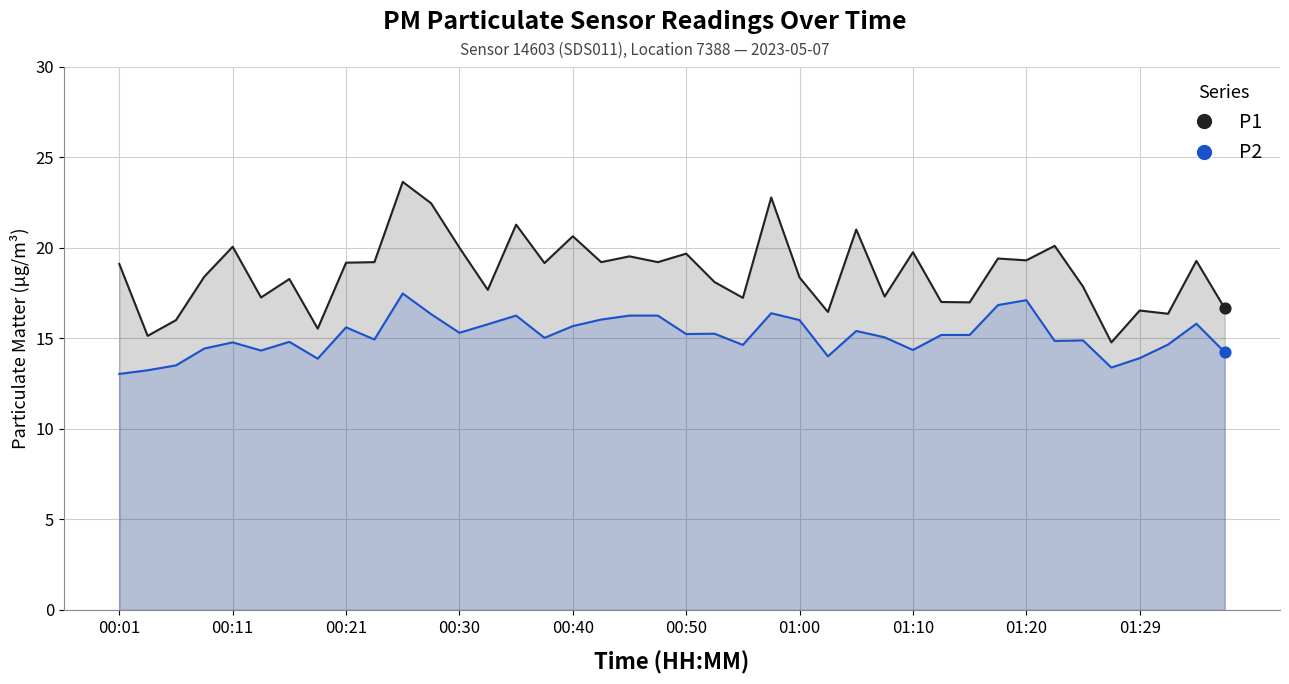

What is the total value across all series at 01:10?

34.1